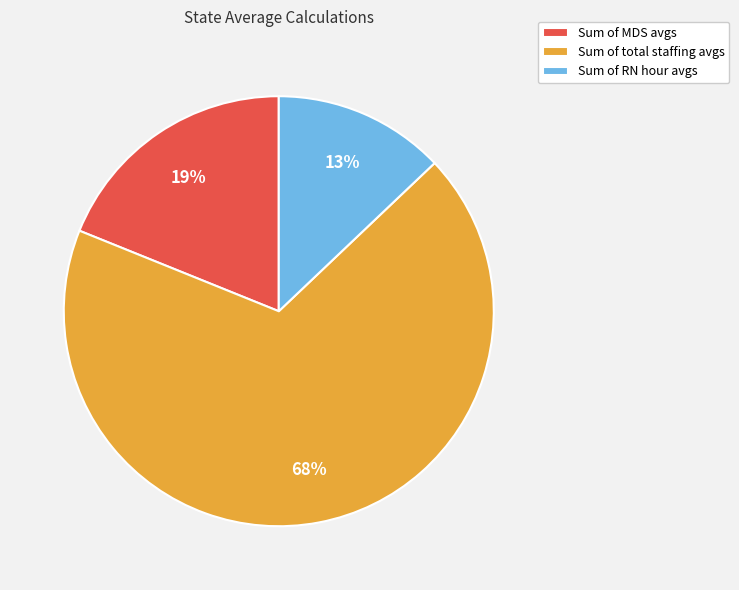

To the nearest percent, what portion does Sum of total staffing avgs represent?

68%